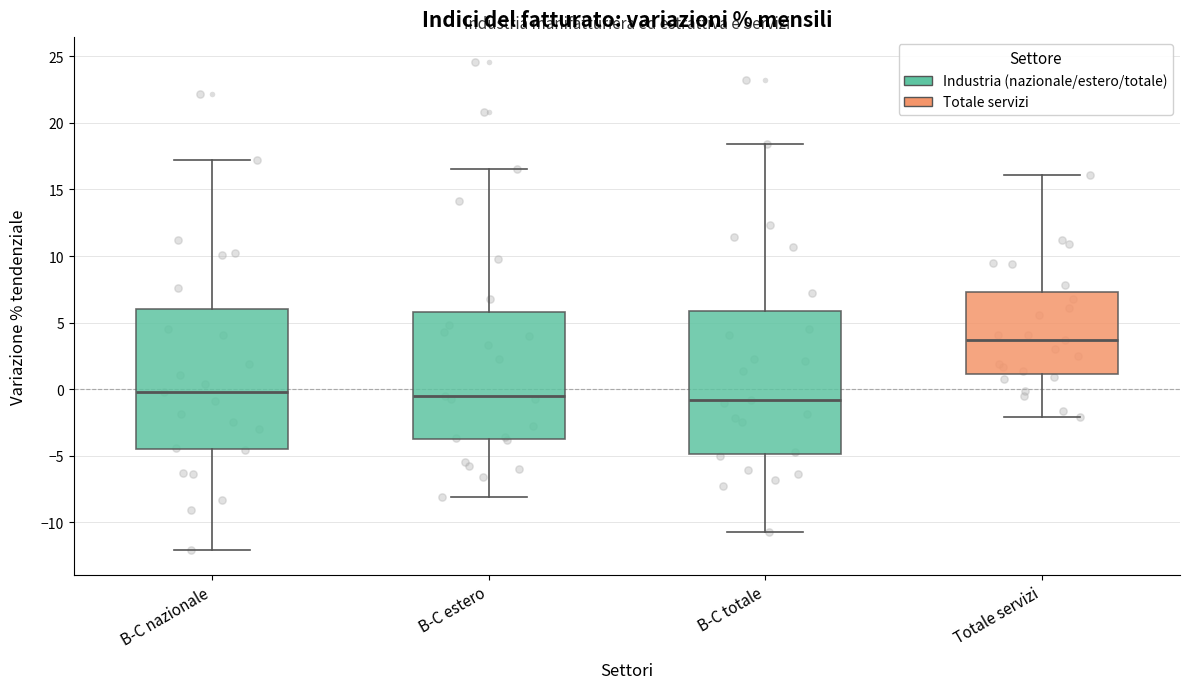

Reading left to right, transcribe this box plot: for each box, give where its median line is, the range the box spans, and where its two whiskers end, as read against the y-axis. The values are not printed on the chart, so give them approximately, as read against the axis.

B-C nazionale: median 0.0, box -4.5 to 6.0, whiskers -12.0 to 17.0
B-C estero: median -0.5, box -3.5 to 6.0, whiskers -8.0 to 16.5
B-C totale: median -1.0, box -5.0 to 6.0, whiskers -10.5 to 18.5
Totale servizi: median 3.5, box 1.0 to 7.5, whiskers -2.0 to 16.0